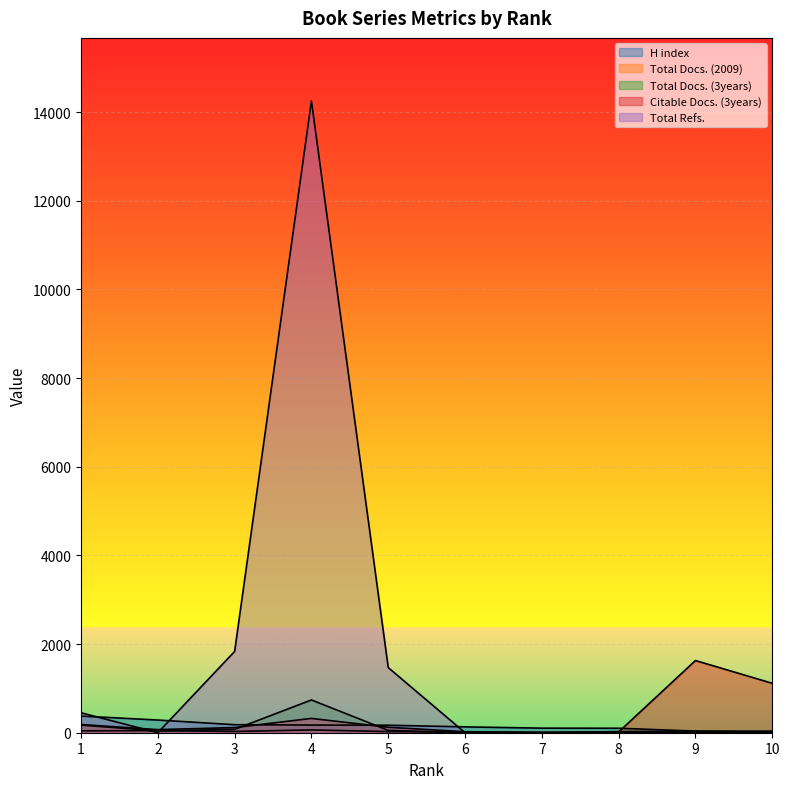

How many interior local valleys does the Total Docs. (2009) series have?

2